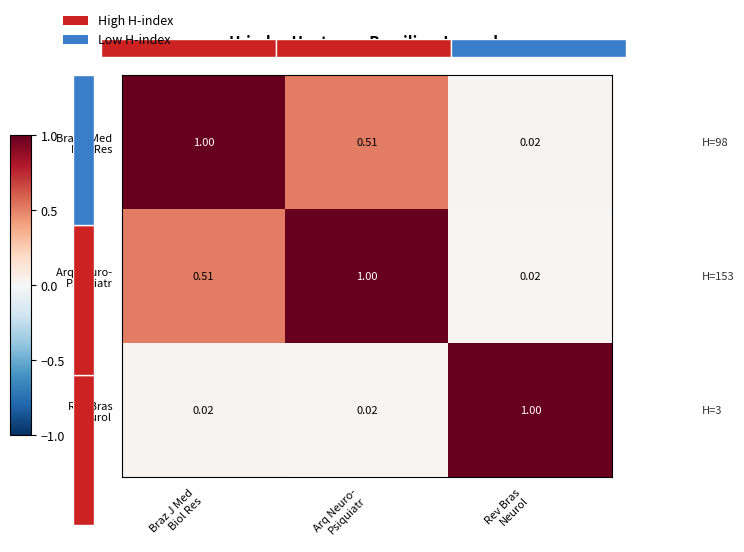

What is the difference between the maximum and second lowest values in the Braz J Med Biol Res series?

0.5